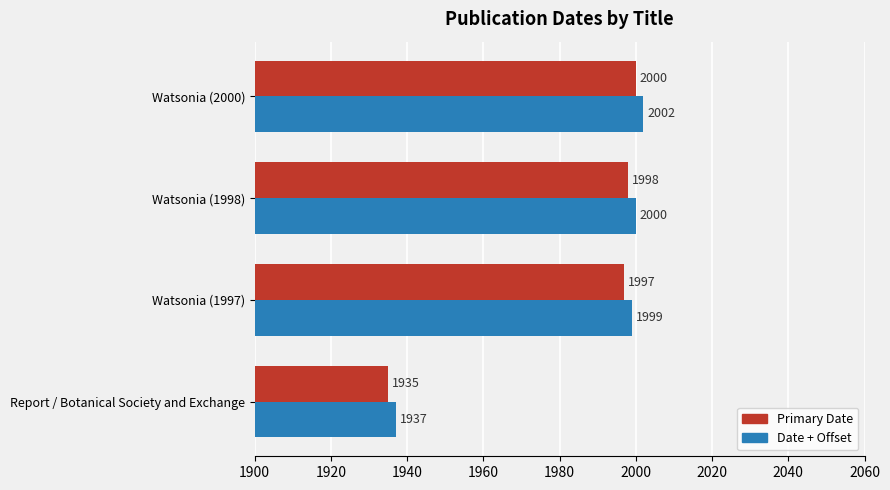

At how many categories does at least one series exceed 1971?

3